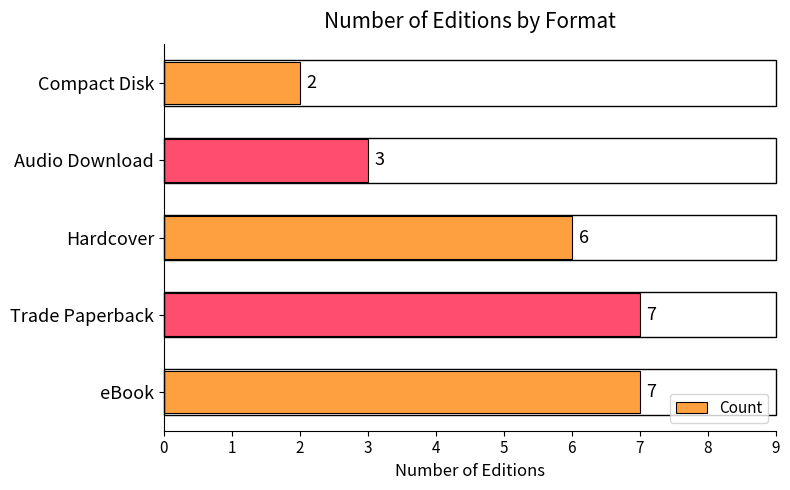

Does the chart contain stacked bars?

No